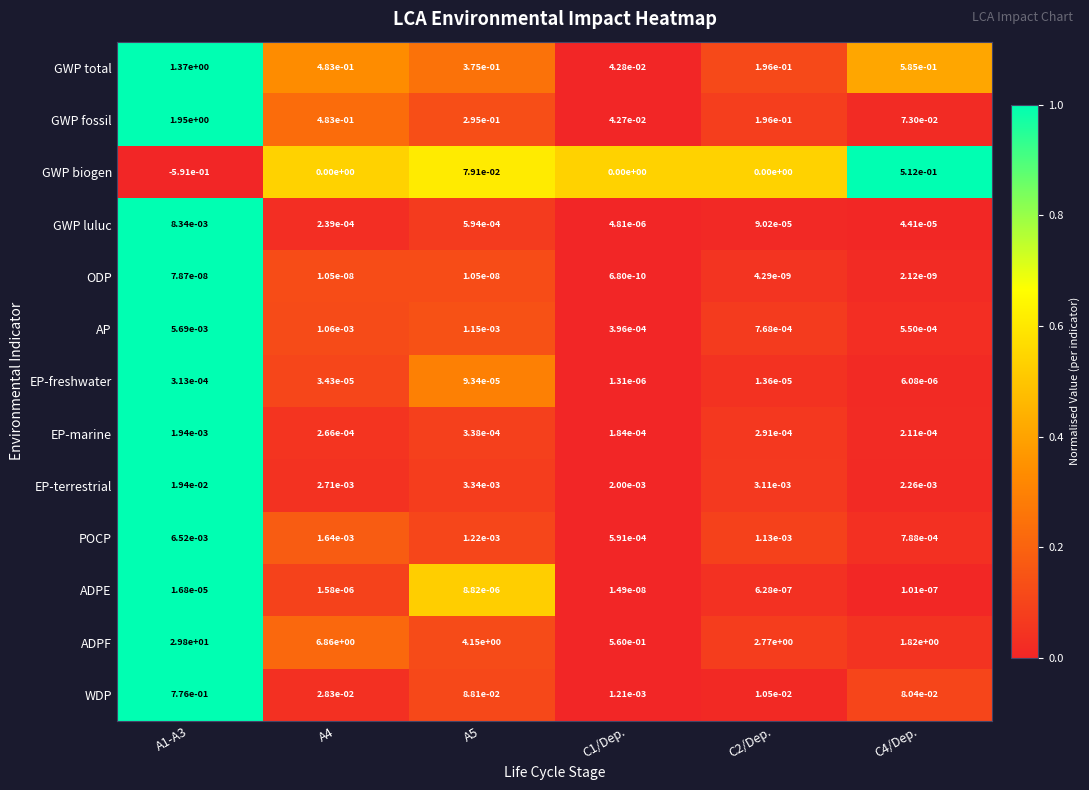

Between A1-A3 and A5, which series saw the biggest shift?

ADPF